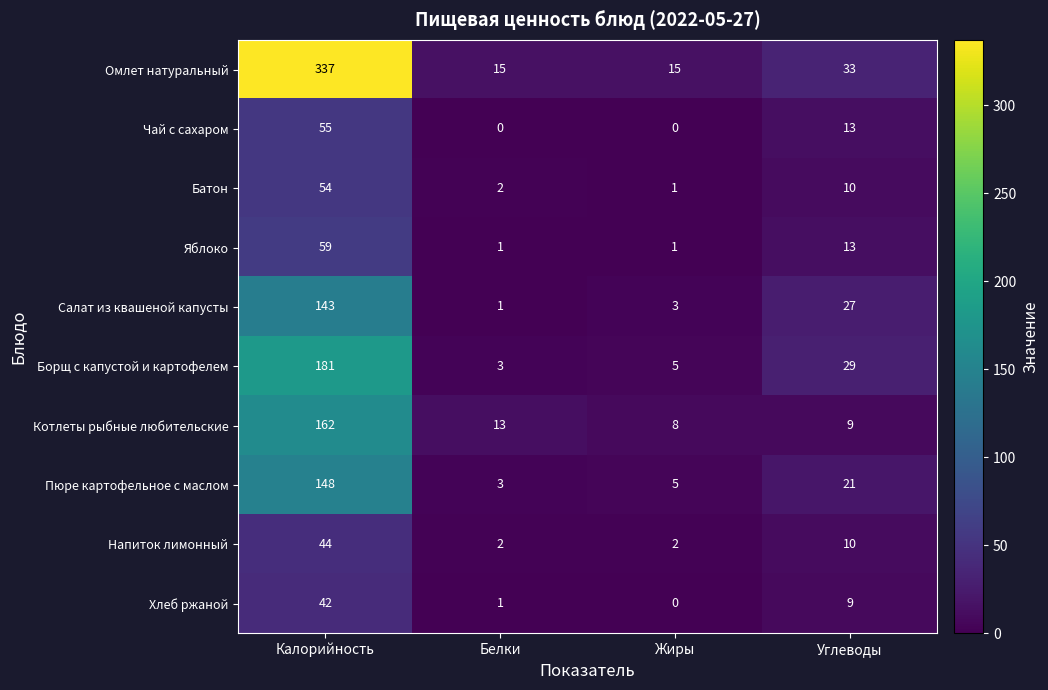

Where does the Котлеты рыбные любительские series first go above 13?

Калорийность